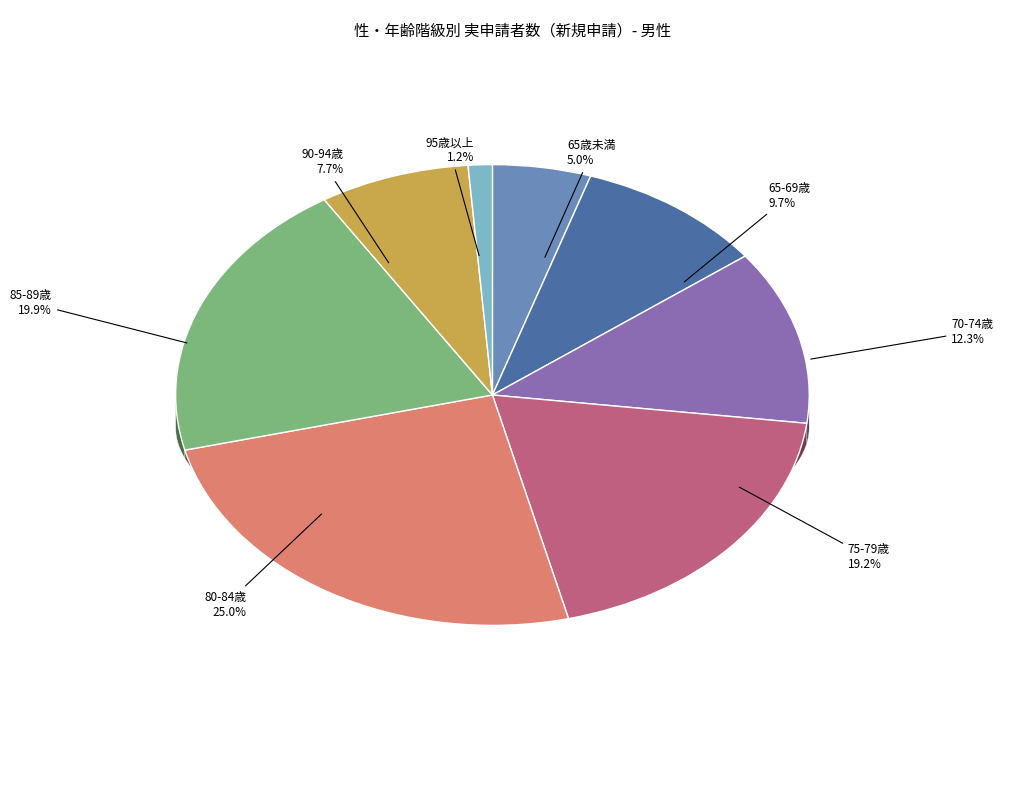

What percentage do 80-84歳 and 95歳以上 together represent?

26.2%